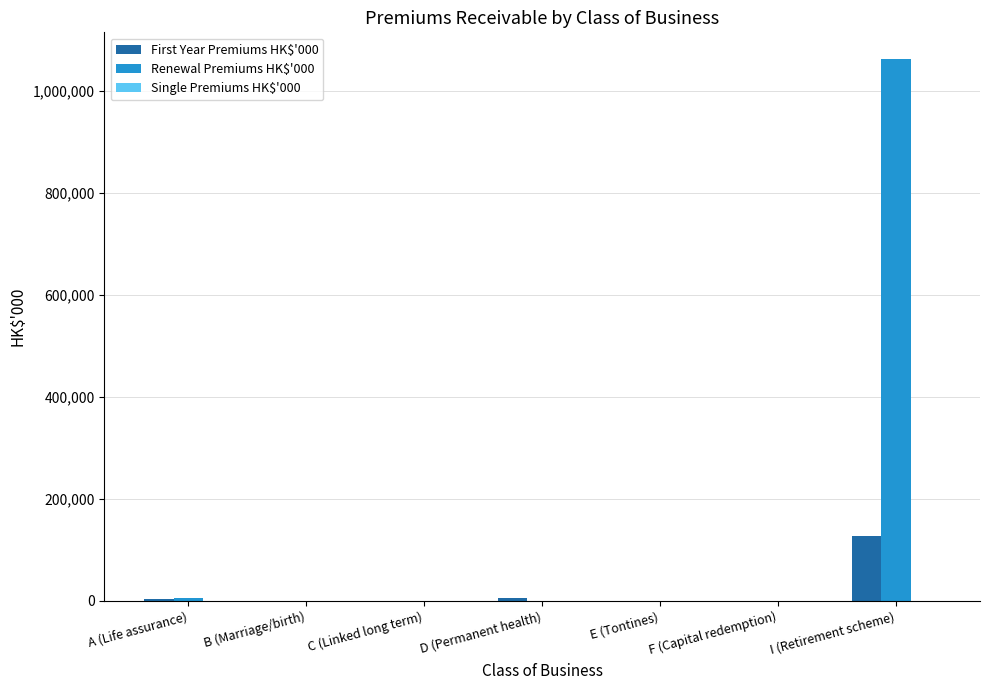

What is the highest value of the First Year Premiums HK$'000 series?

128078